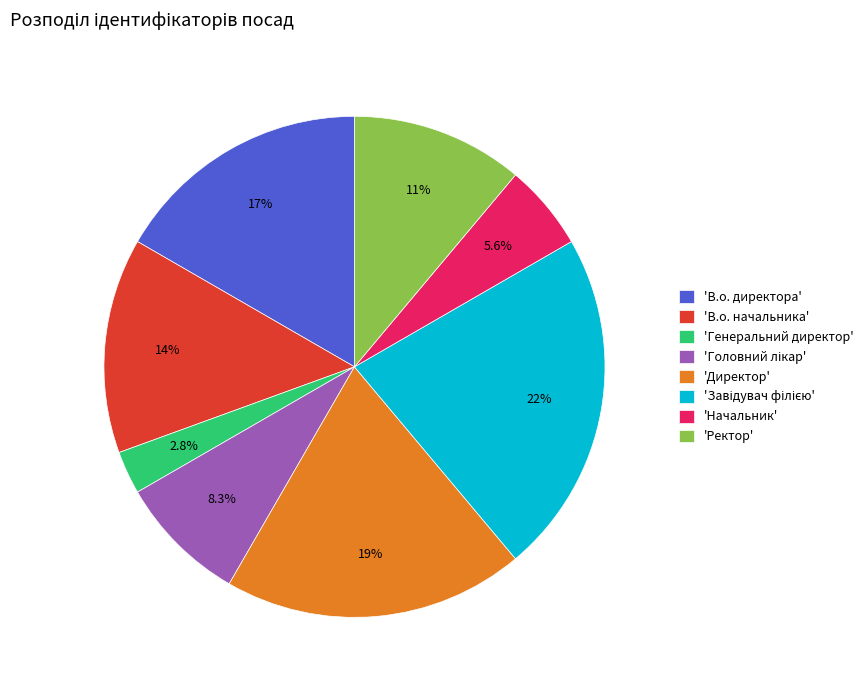

Which slice is the smallest?

'Генеральний директор'